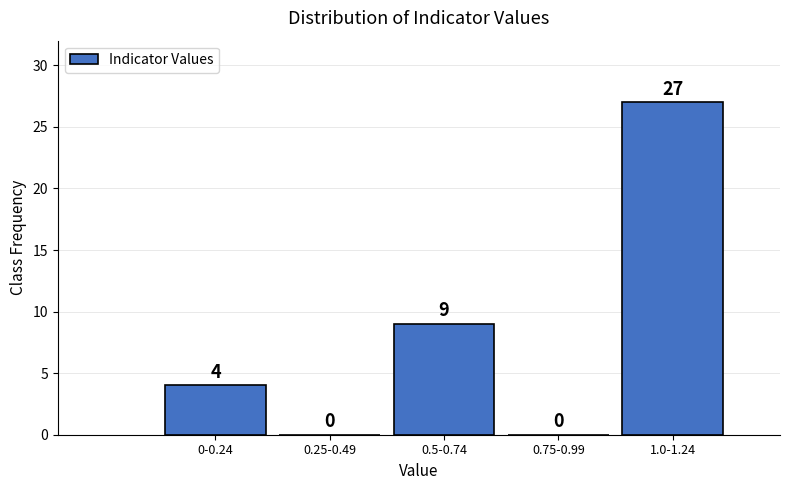

Reading right to left, list all the values displayed in this chart.

1.0-1.24=27	0.75-0.99=0	0.5-0.74=9	0.25-0.49=0	0-0.24=4